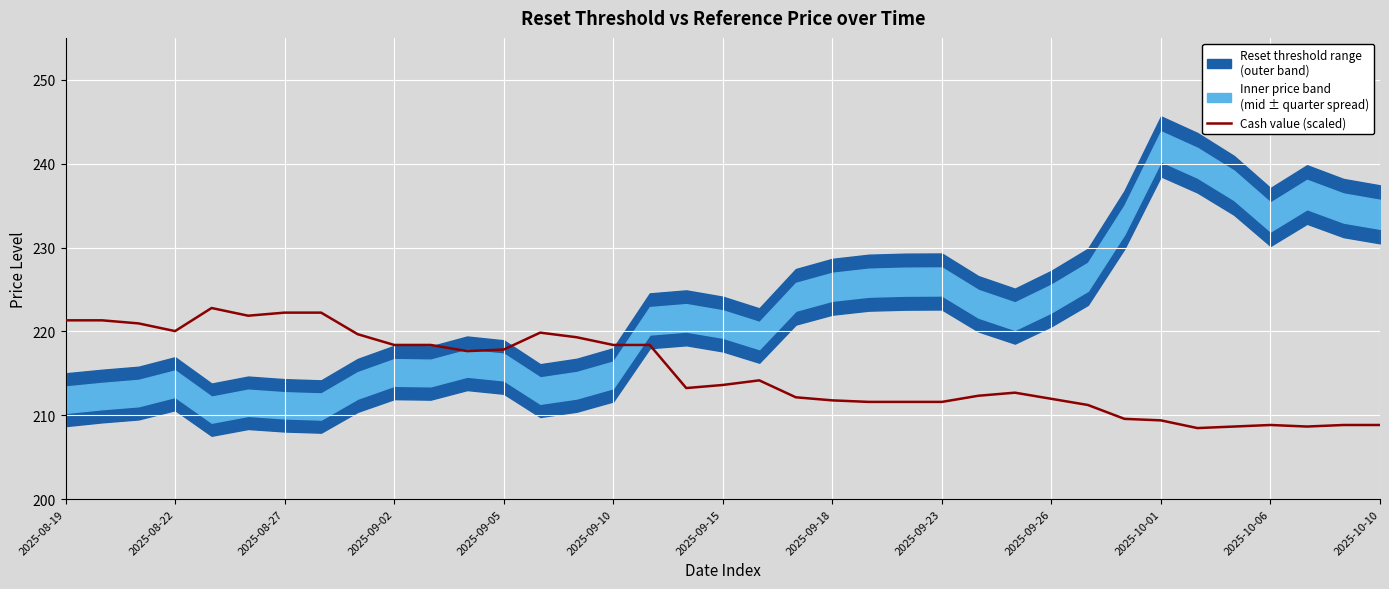

Read the value at 2025-08-19.

221.3